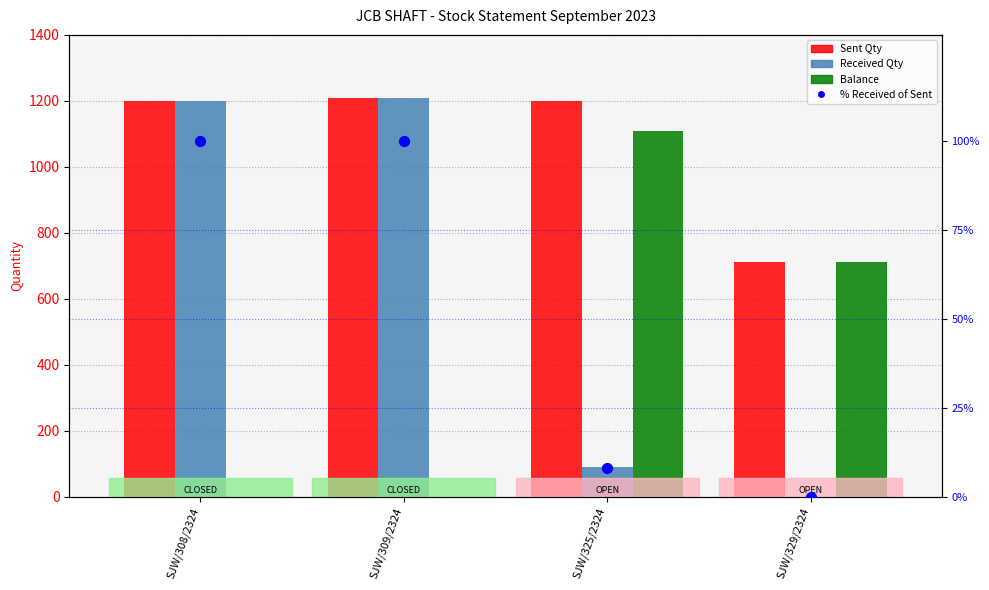

Which series reaches the minimum Y coordinate?

Received Qty